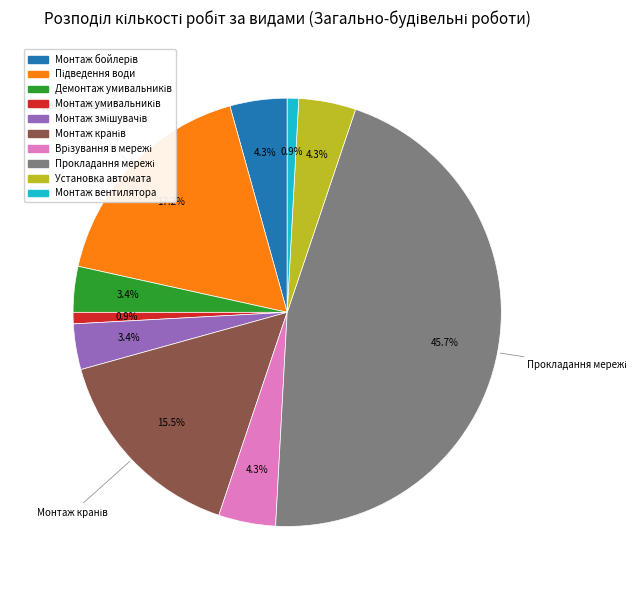

Is Монтаж вентилятора the majority of the pie?

No